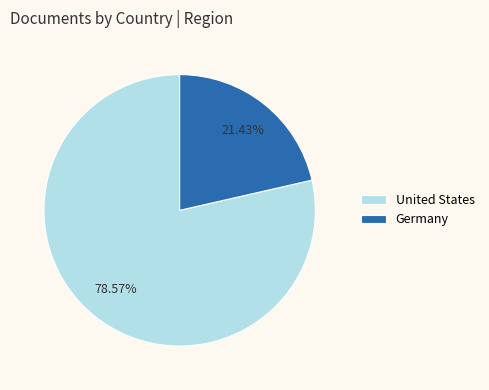

To the nearest percent, what is the difference between the largest and smallest slice percentages?

57%